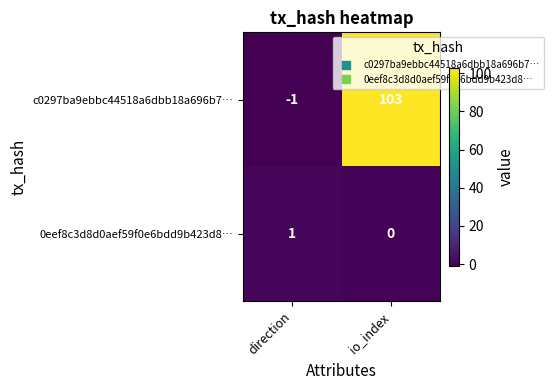

The 0eef8c3d8d0aef59f0e6bdd9b423d8… series shows 1 at direction. True or false?

True